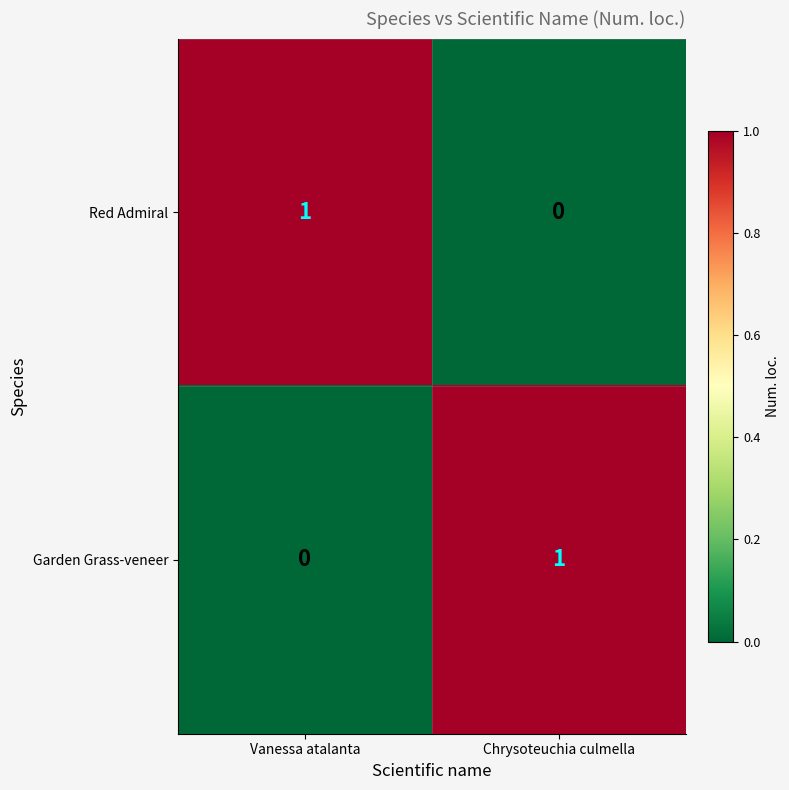

What is the spread (max minus min) of values at Chrysoteuchia culmella?

1